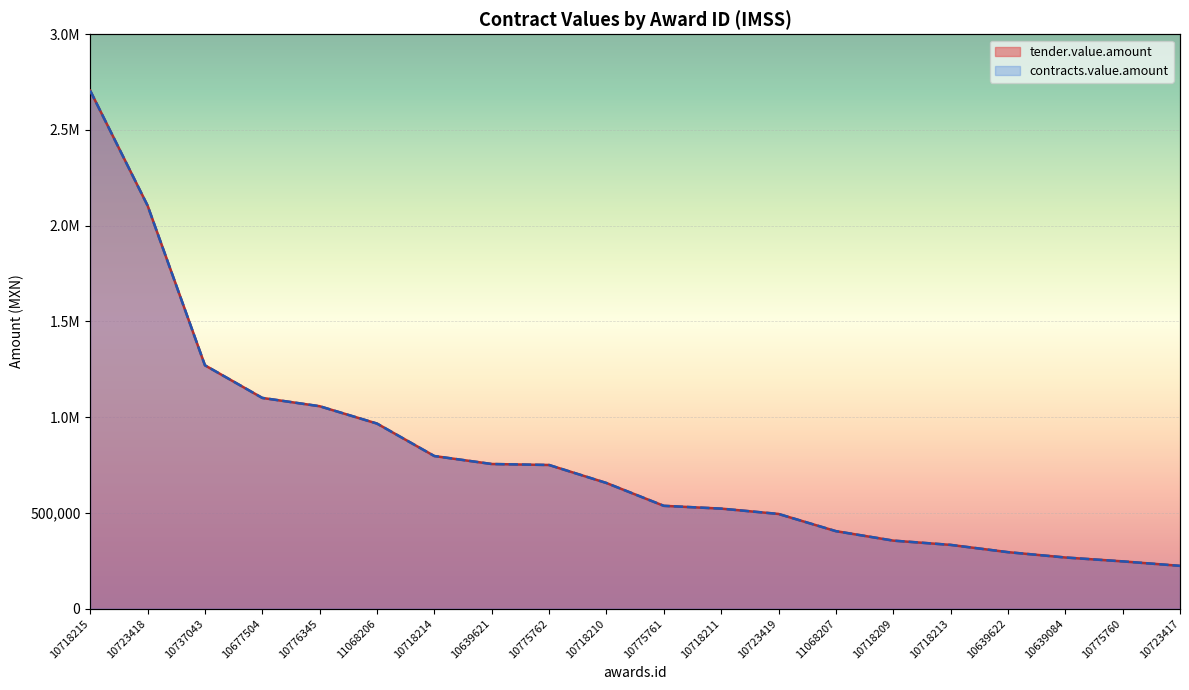

True or false: contracts.value.amount has a value of 200775.1 at 10718209.

False